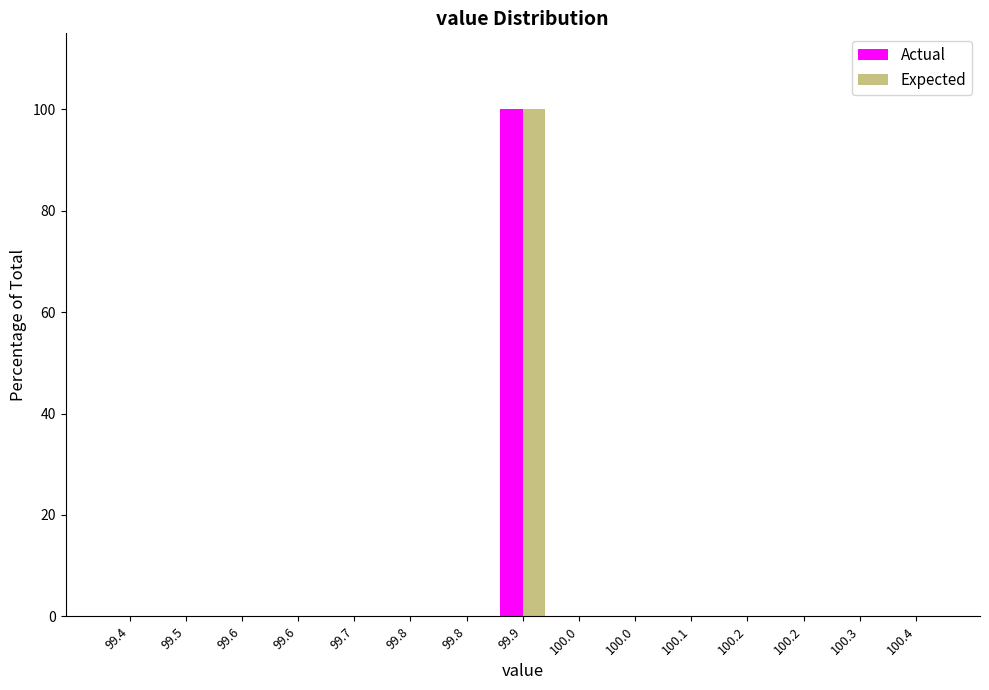

How many data points does each series have?

15